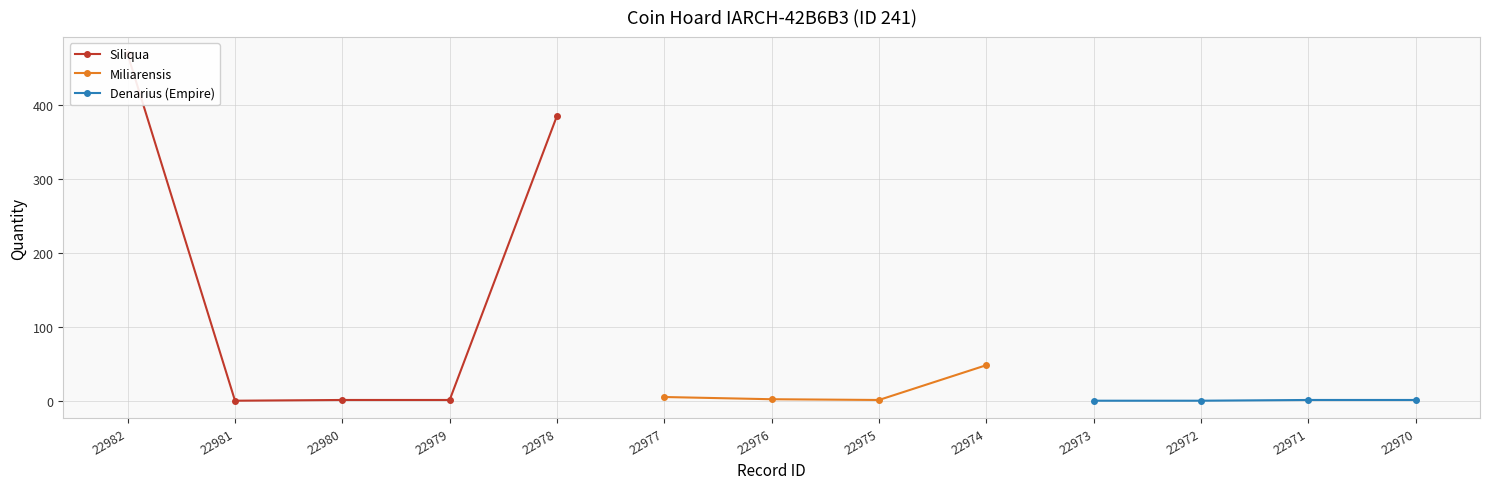

What value does the data have at 22970?

2